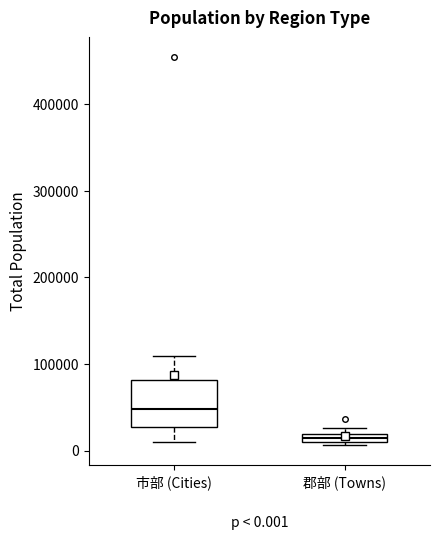

Which box has the highest median line?

市部 (Cities)